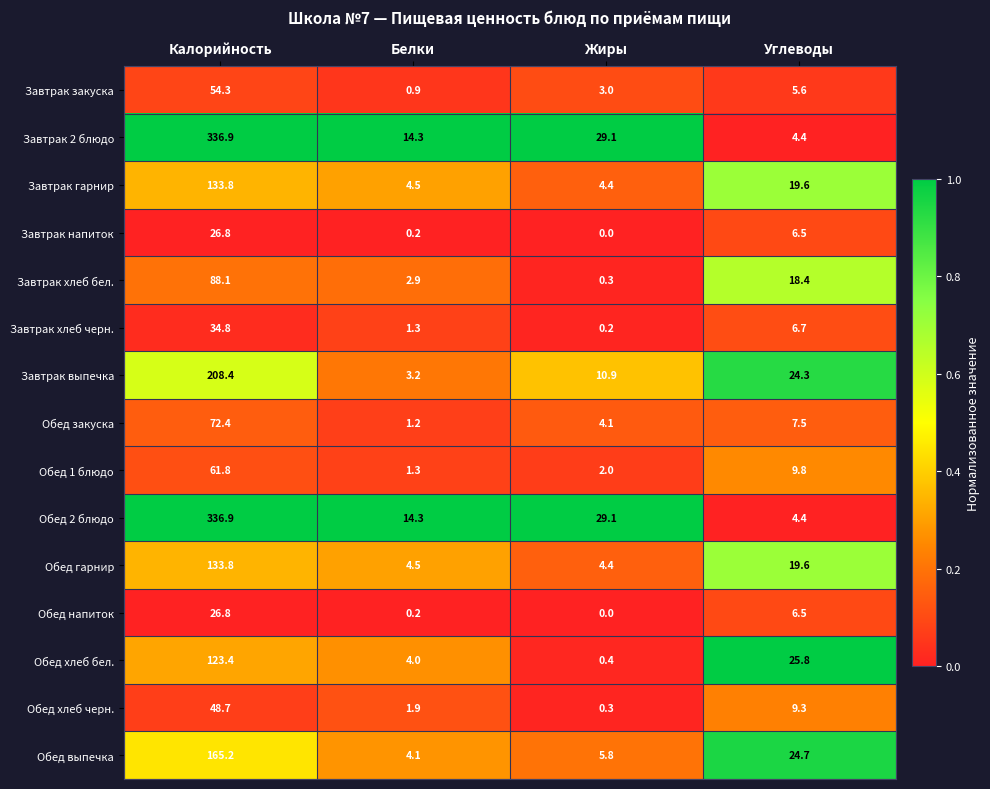

At how many categories does at least one series exceed 0?

4